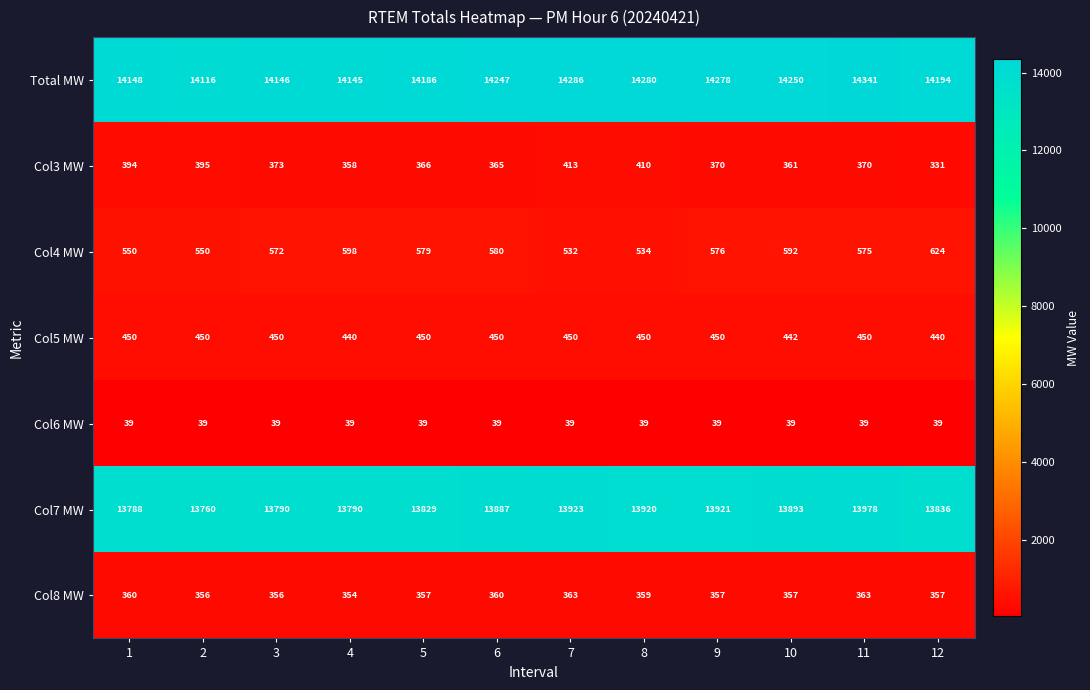

At 5, list the series in order from largest to smallest.

Total MW, Col7 MW, Col4 MW, Col5 MW, Col3 MW, Col8 MW, Col6 MW